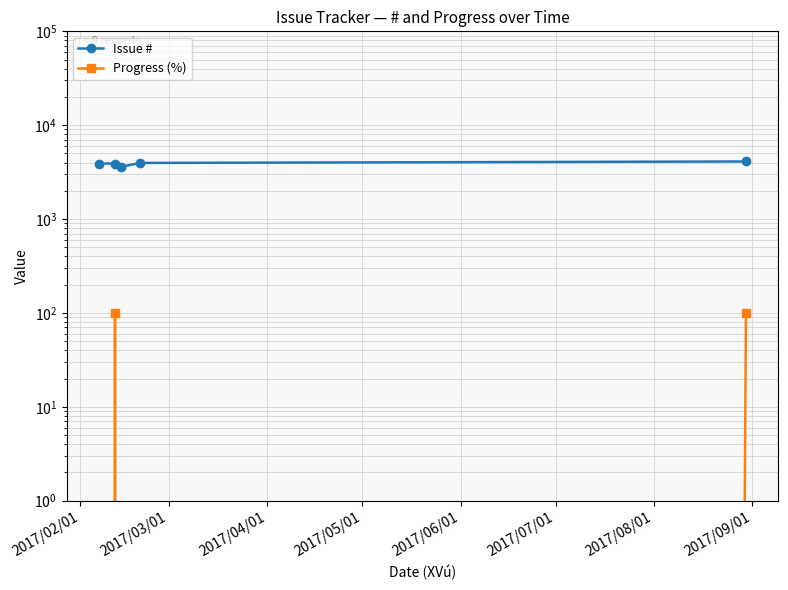

Is the value of Issue # at 2017/06/01 greater than the value of Progress (%) at 2017/06/01?

Yes